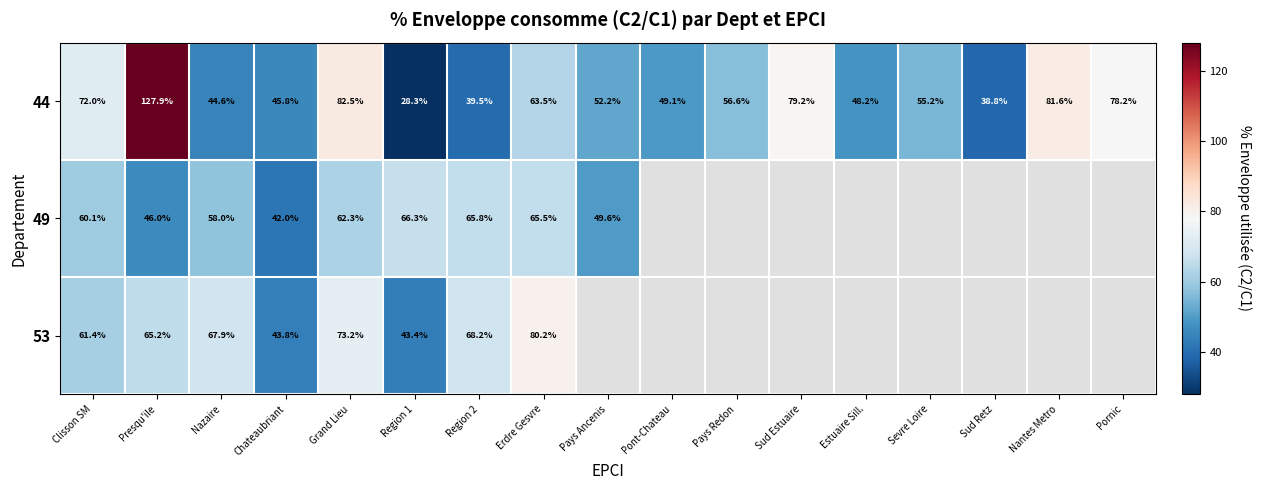

What value does the 44 series have at Nazaire?

44.6